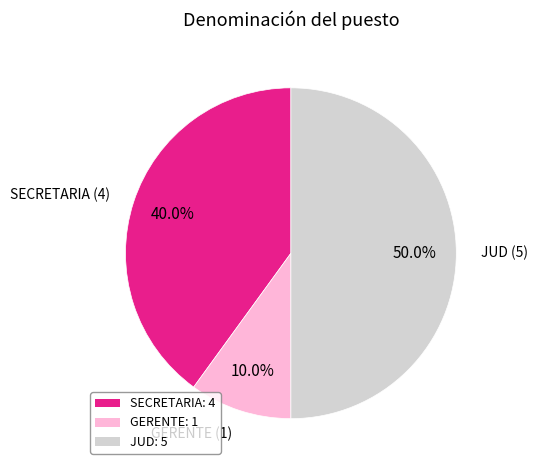

To the nearest percent, what is the average slice percentage?

33%